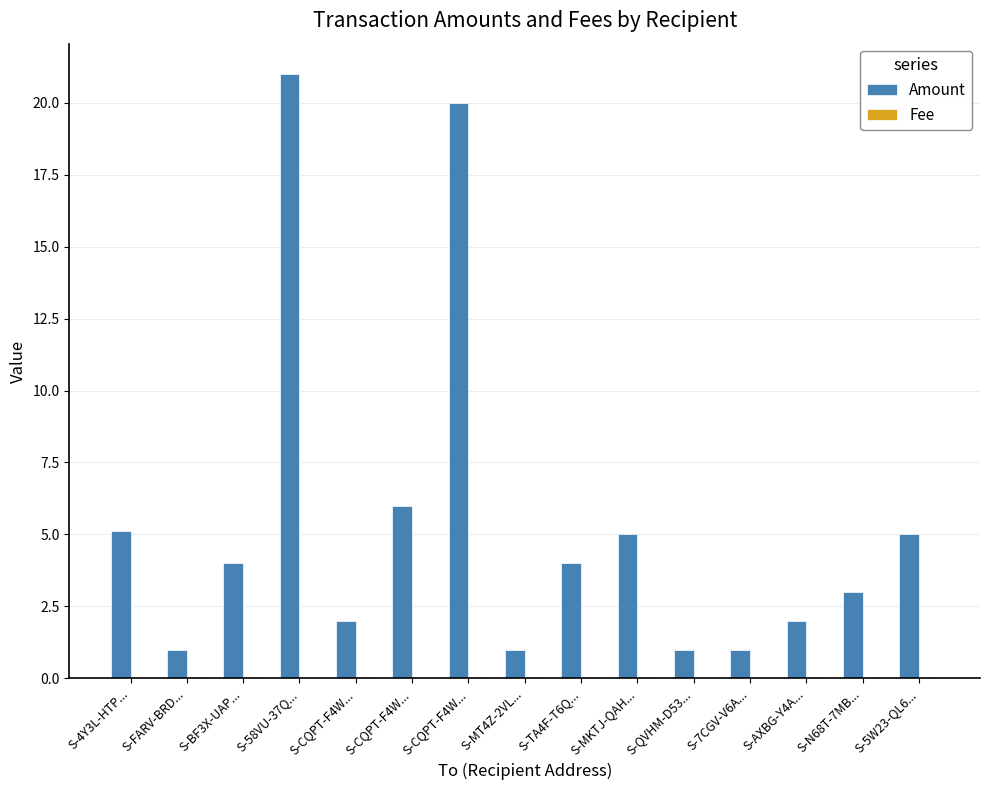

How many series are shown in this chart?

2